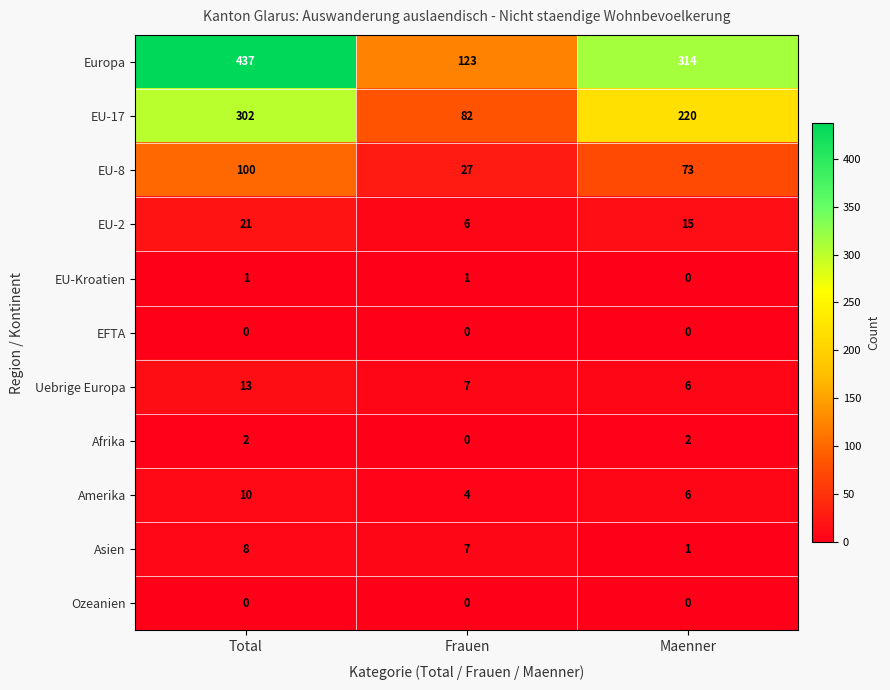

How many EU-17 values are between 82 and 302?

3